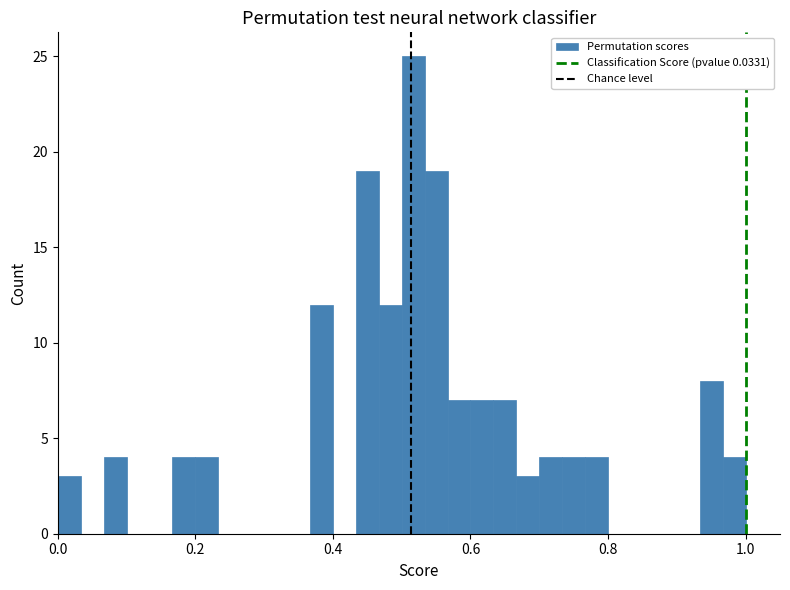

Read against the x-axis, roughly where is the centre of the tallest bar?

0.52